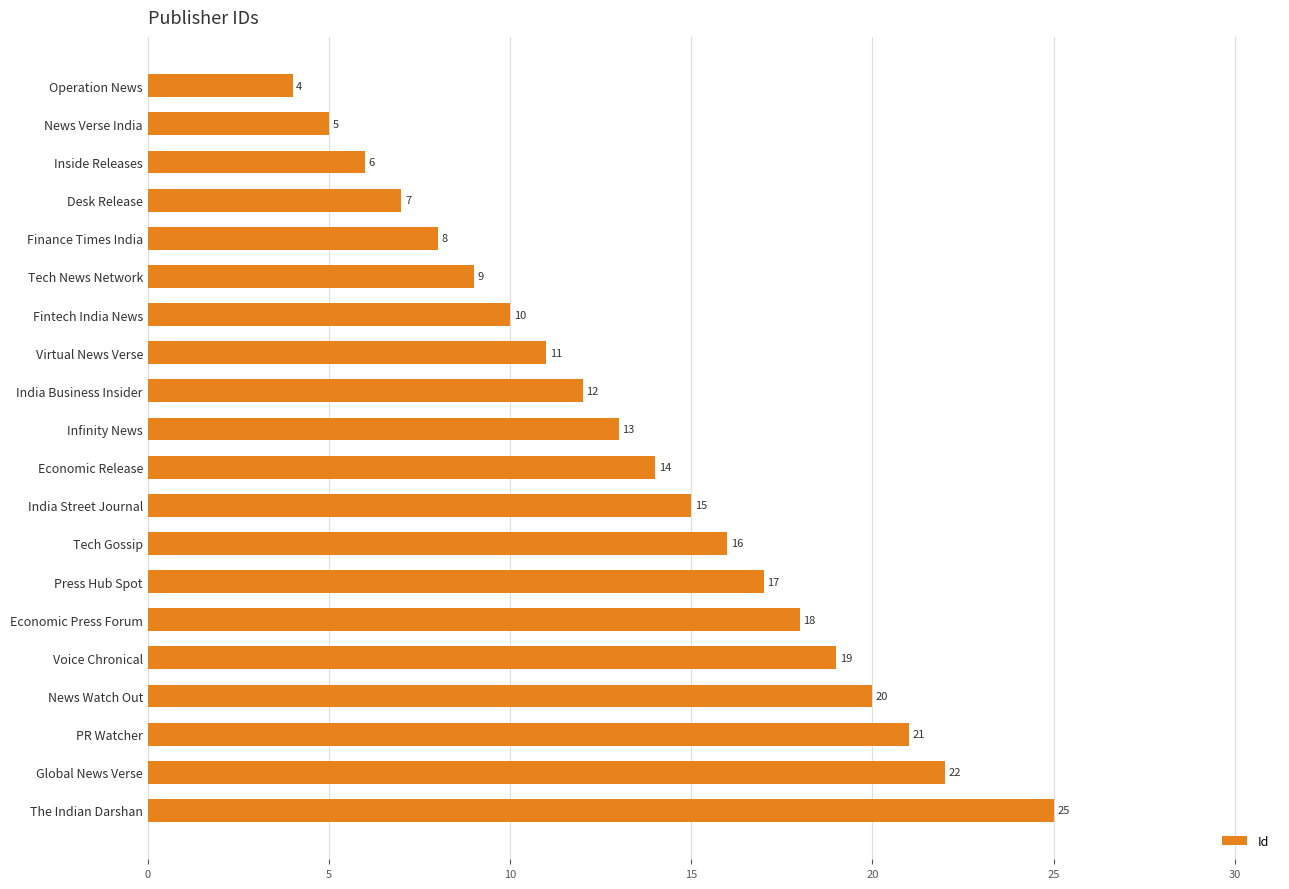

Reading top to bottom, list all the values displayed in this chart.

Operation News=4	News Verse India=5	Inside Releases=6	Desk Release=7	Finance Times India=8	Tech News Network=9	Fintech India News=10	Virtual News Verse=11	India Business Insider=12	Infinity News=13	Economic Release=14	India Street Journal=15	Tech Gossip=16	Press Hub Spot=17	Economic Press Forum=18	Voice Chronical=19	News Watch Out=20	PR Watcher=21	Global News Verse=22	The Indian Darshan=25